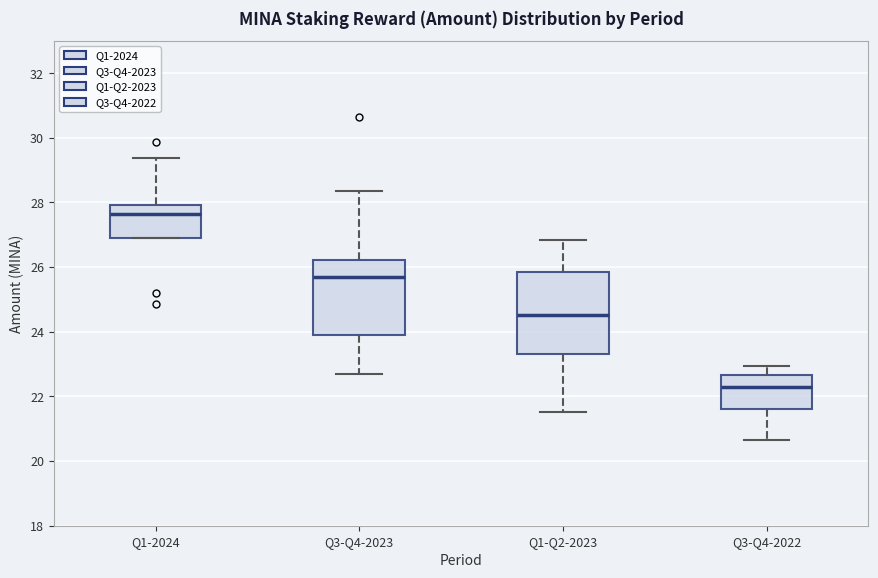

Where is the lower edge of the box for Q1-Q2-2023 on the y-axis? The values are not printed on the chart, so give them approximately, as read against the axis.

23.4